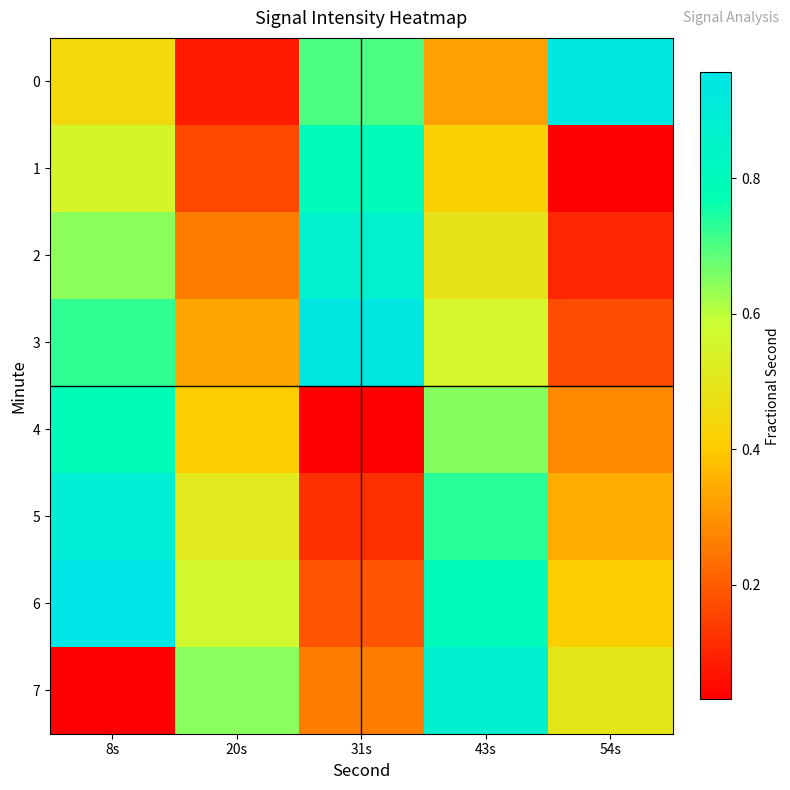

Between 31s and 54s, which is larger?

54s